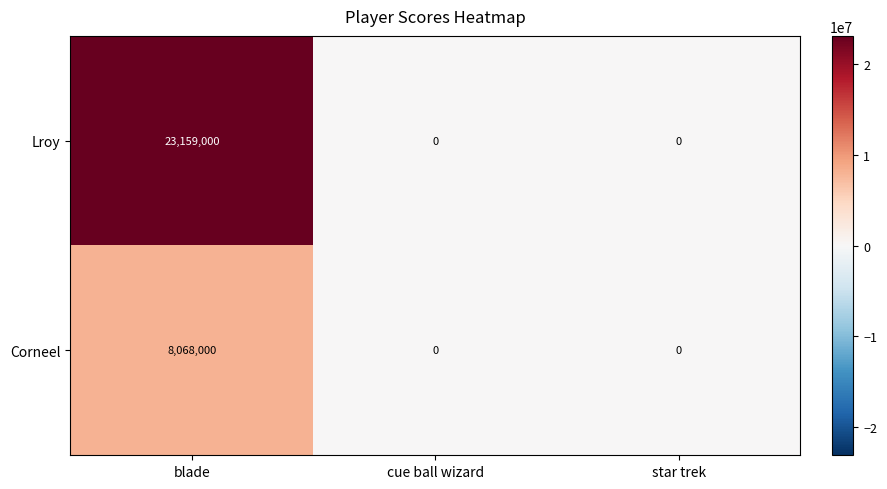

Reading left to right, list all the values displayed in this chart.

Lroy: blade=23159000	cue ball wizard=0	star trek=0
Corneel: blade=8068000	cue ball wizard=0	star trek=0